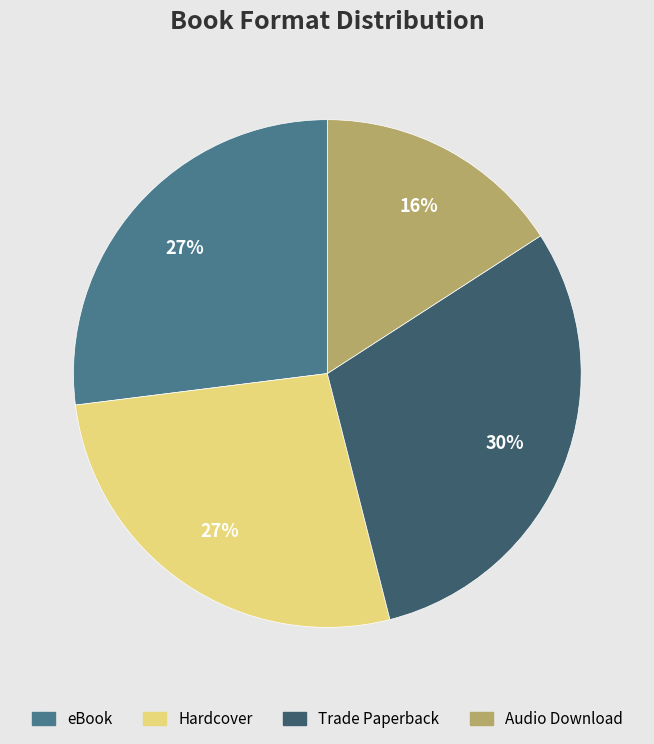

Do Trade Paperback and Hardcover together represent more than half of the pie?

Yes